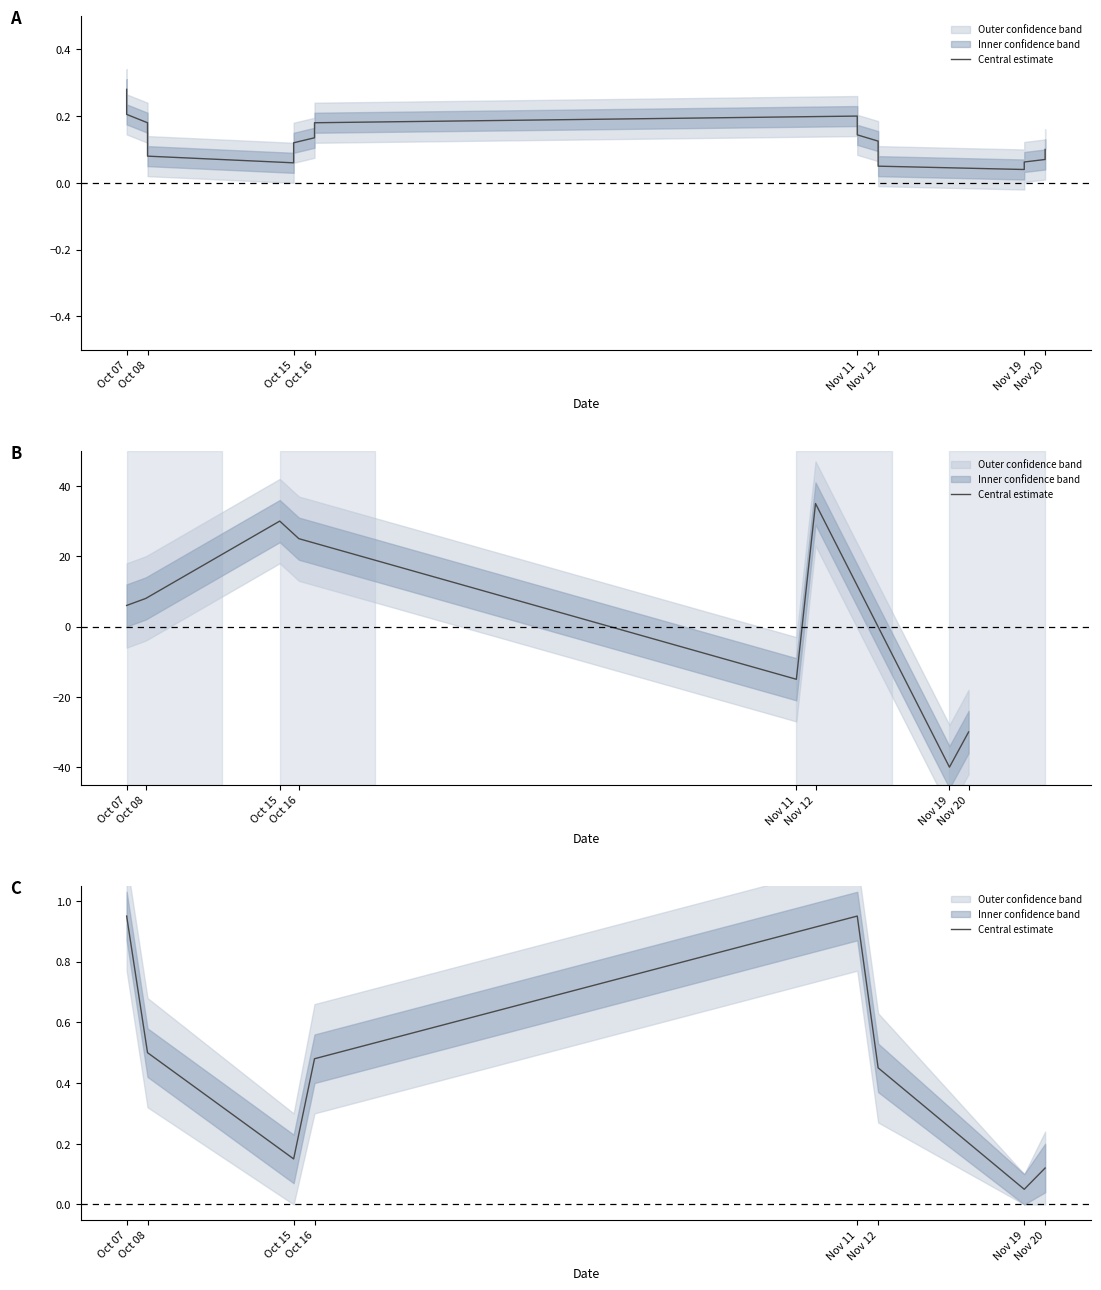

List the labels in order of value, largest first.

Oct 07, Nov 11, Oct 08, Oct 16, Nov 12, Oct 15, Nov 20, Nov 19